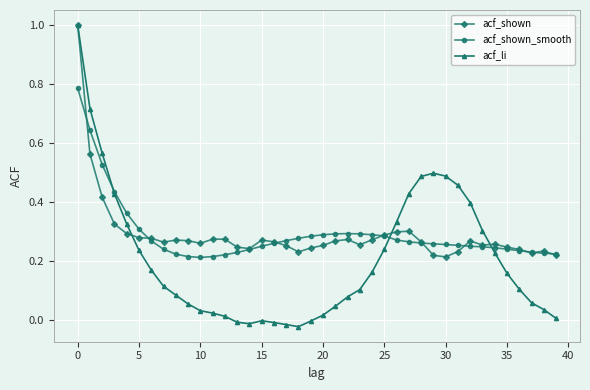

What is the maximum value shown in the chart?

1.0